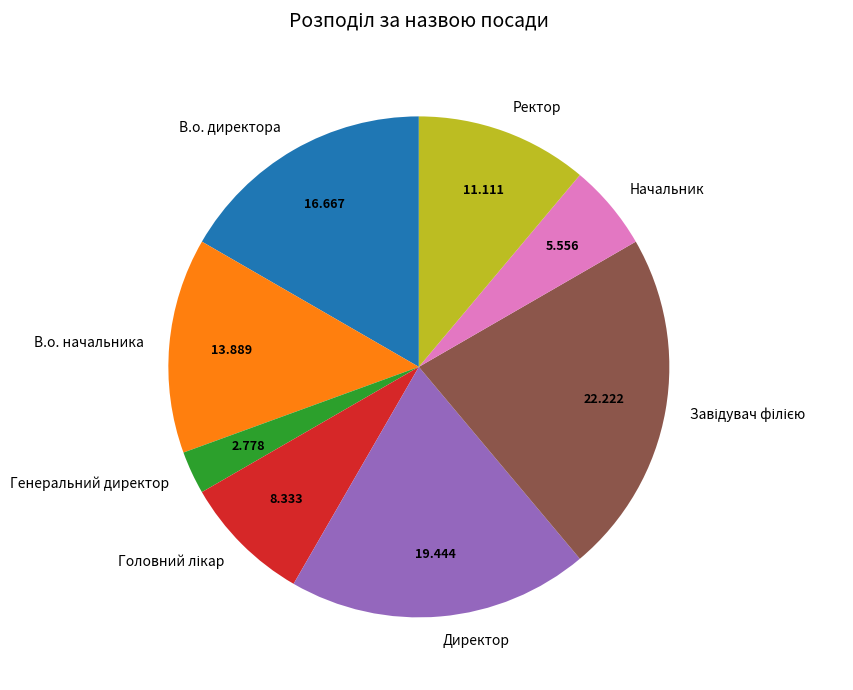

Is there a majority slice in this chart?

No